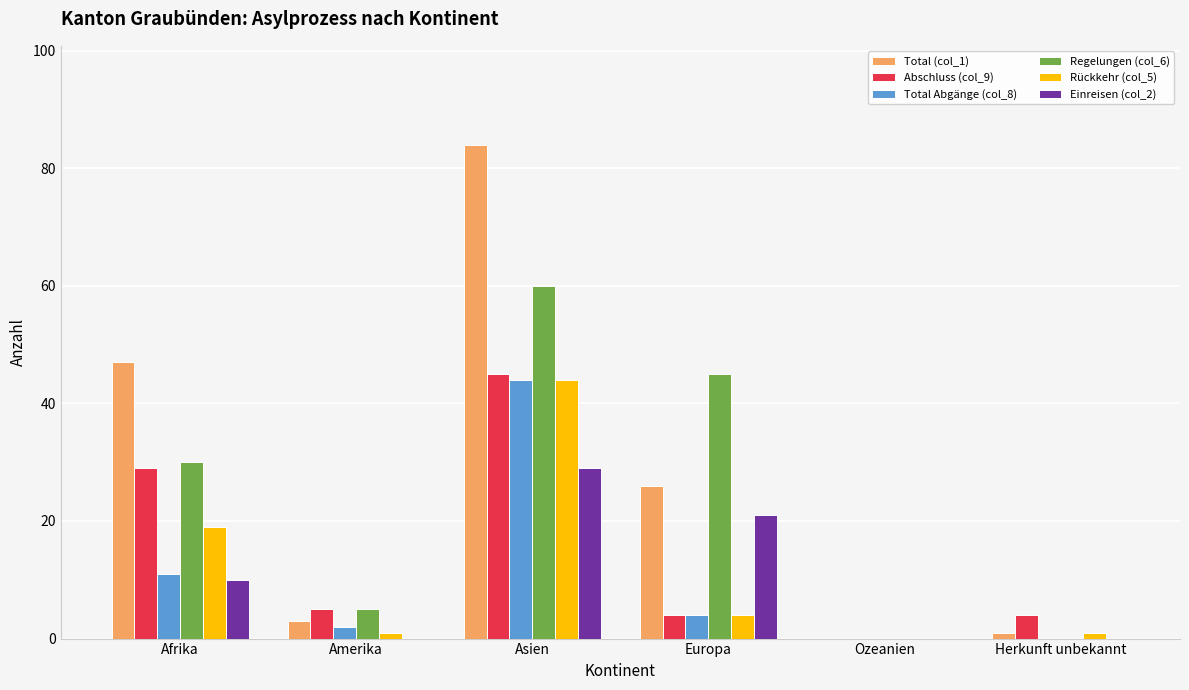

Reading right to left, transcribe all the data shown in this chart.

Total (col_1): 1	0	26	84	3	47
Abschluss (col_9): 4	0	4	45	5	29
Total Abgänge (col_8): 0	0	4	44	2	11
Regelungen (col_6): 0	0	45	60	5	30
Rückkehr (col_5): 1	0	4	44	1	19
Einreisen (col_2): 0	0	21	29	0	10